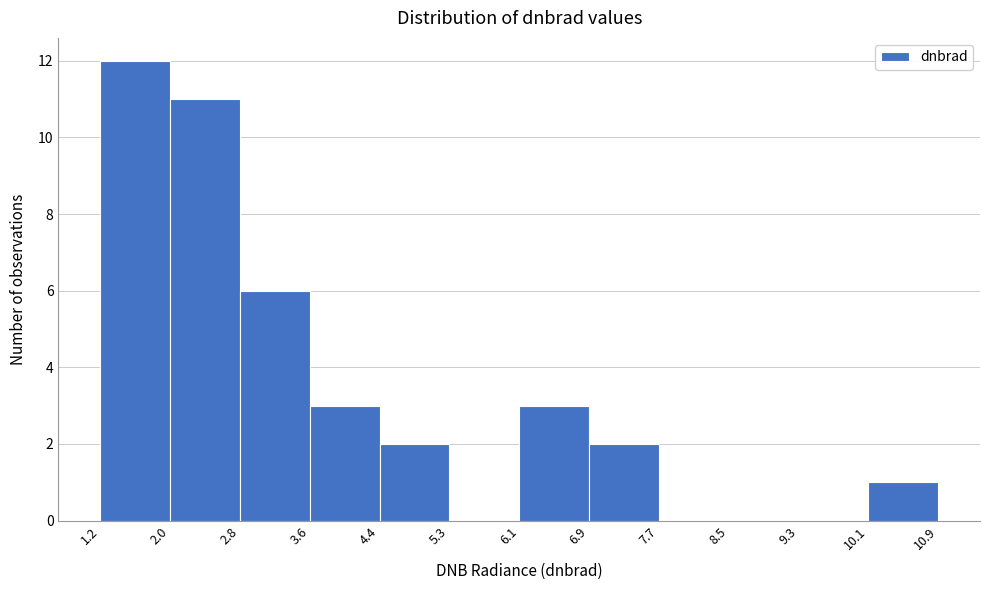

Over which range of the x-axis is the bar tallest?

1.2 to 2.0